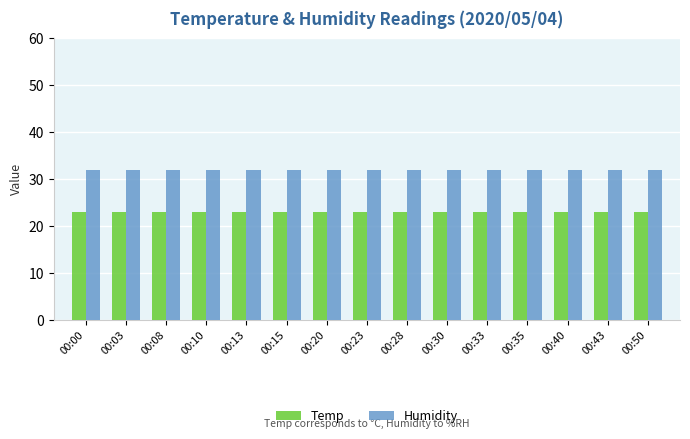

List the series in order of their peak value, lowest first.

Temp, Humidity